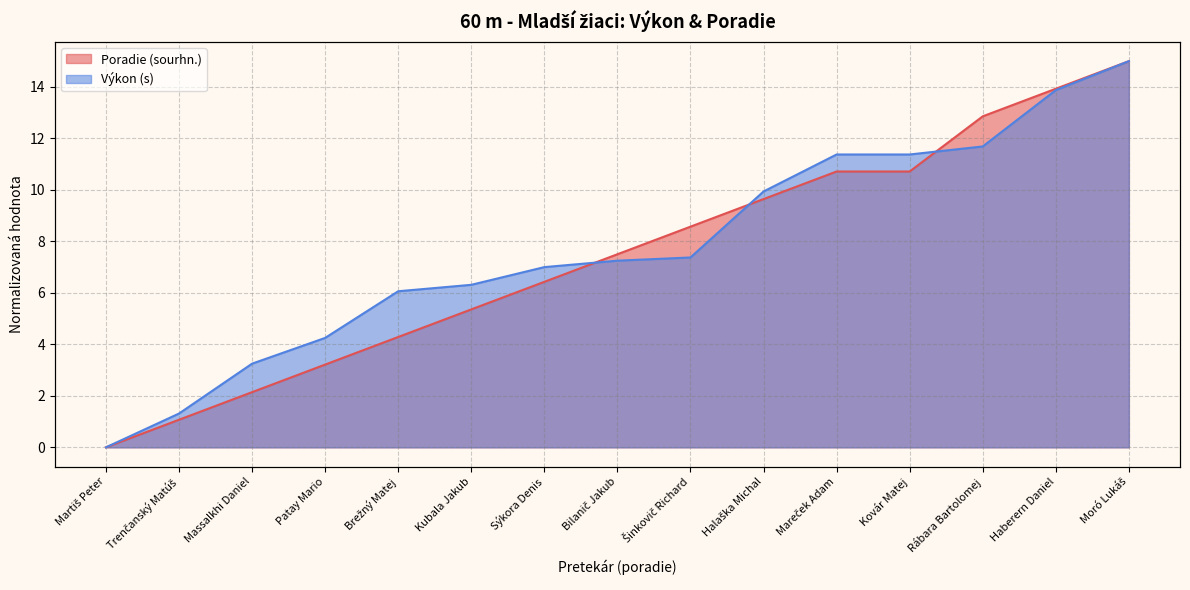

Which category has the highest value in the Poradie (sourhn.) series?

Moró Lukáš